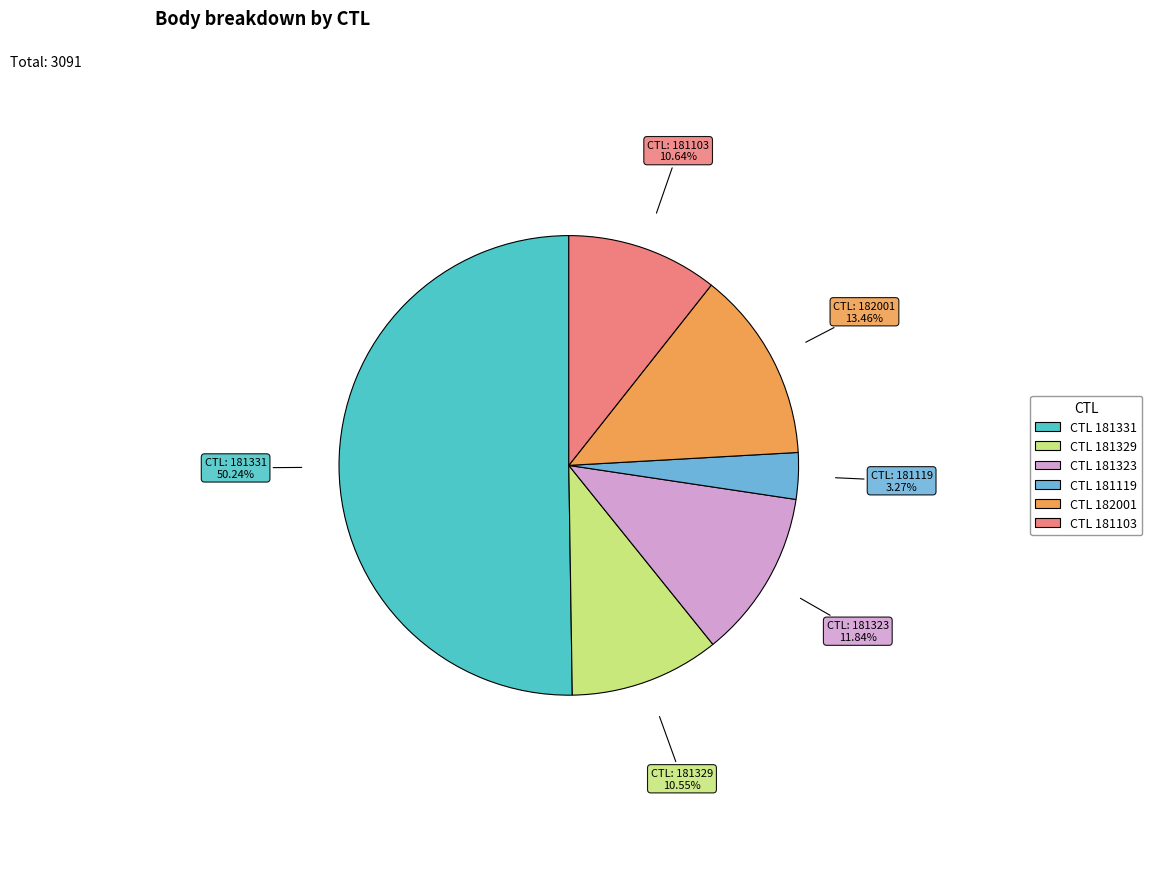

Which slice is the largest?

181331